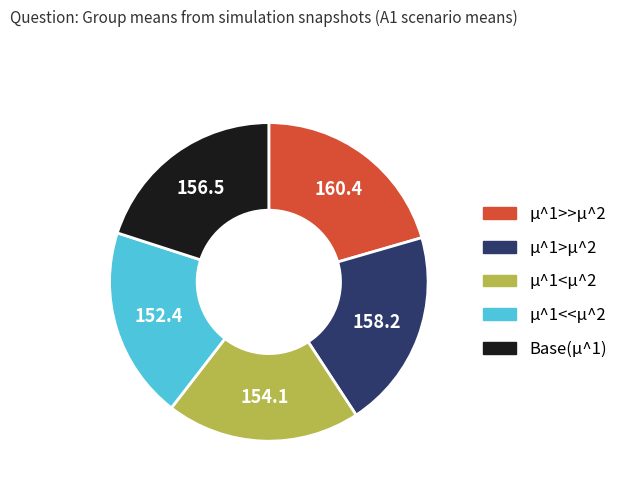

Is there any slice that represents more than half of the pie?

No